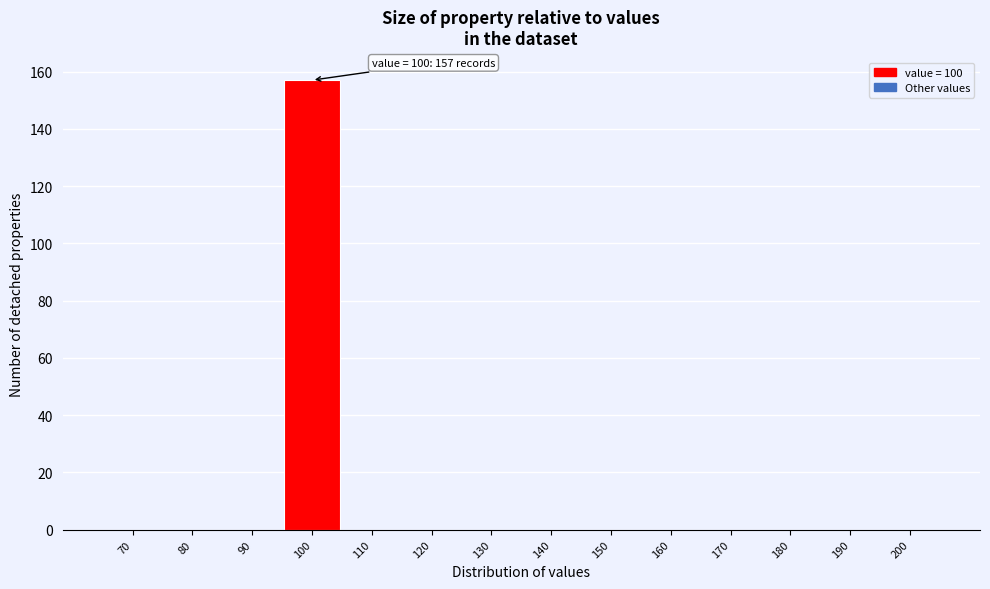

Reading left to right, transcribe all the data shown in this chart.

70=0	80=0	90=0	100=157	110=0	120=0	130=0	140=0	150=0	160=0	170=0	180=0	190=0	200=0